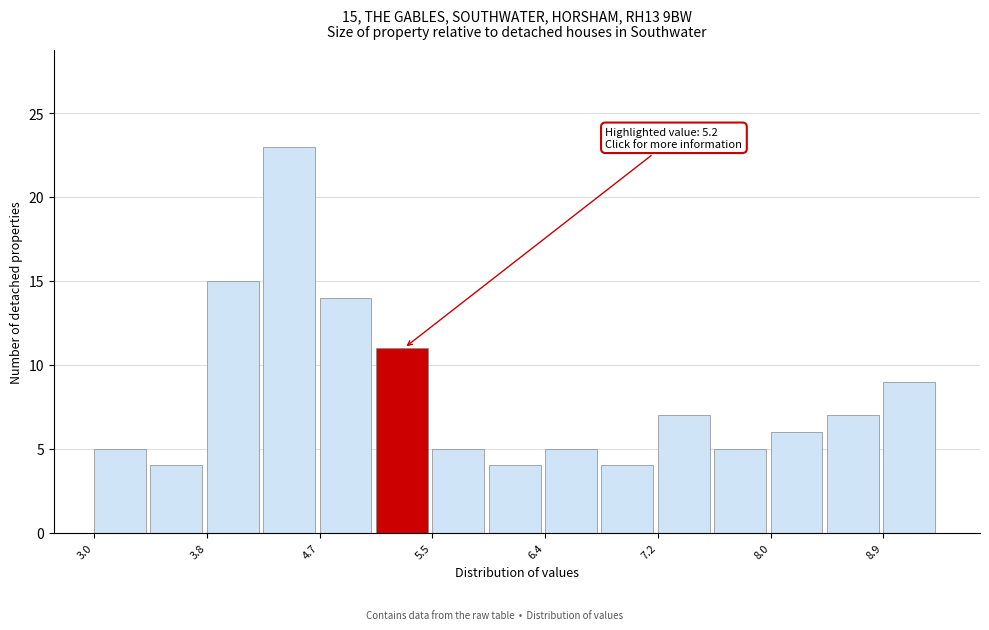

Over which range of the x-axis is the bar tallest?

4.26 to 4.68